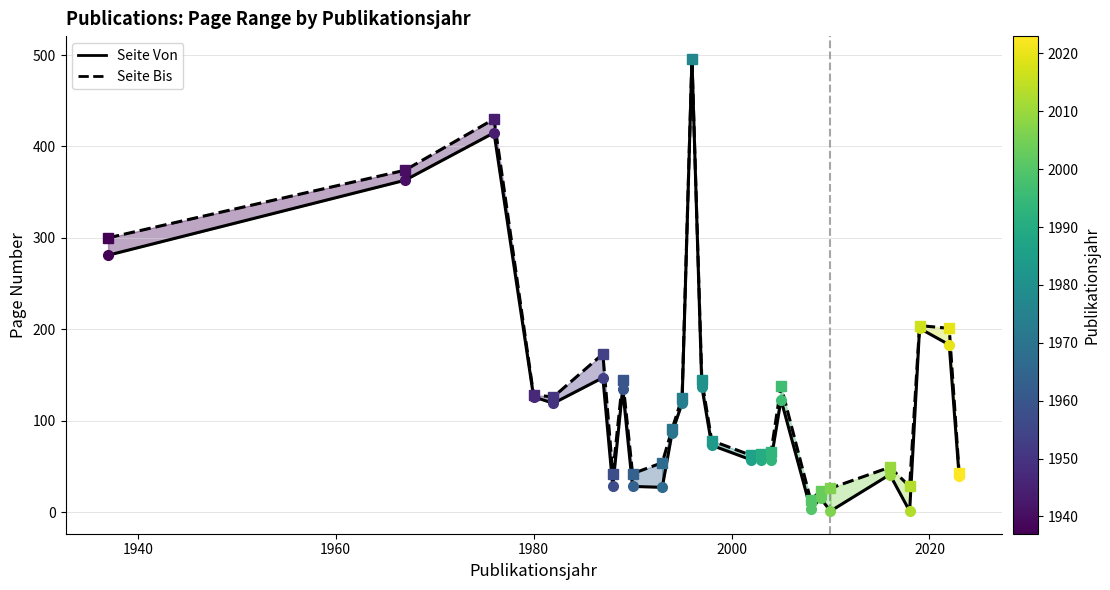

True or false: Seite Von and Seite Bis cross at least once.

False